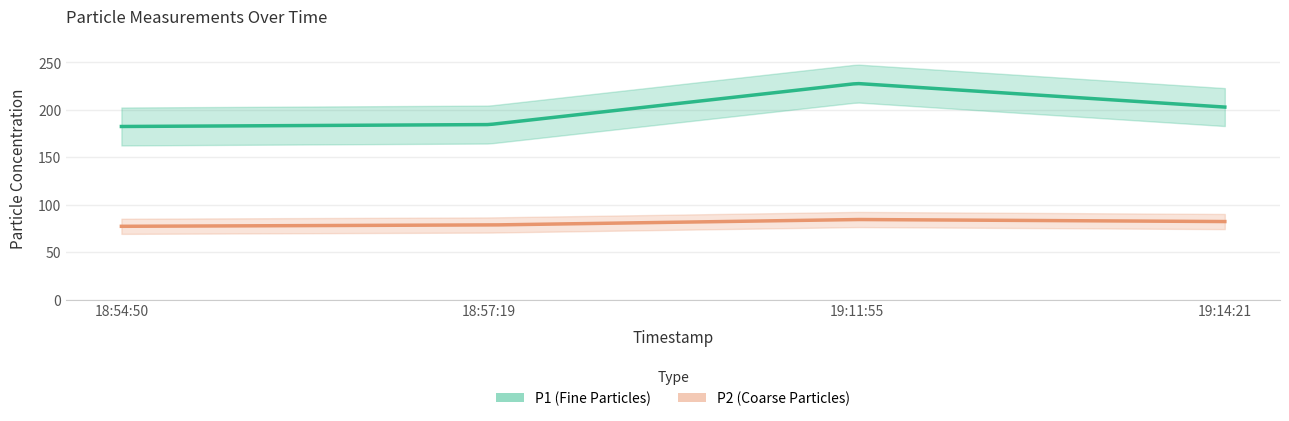

Reading left to right, list all the values displayed in this chart.

P1: 2024-03-08T18:54:50=182.4	2024-03-08T18:57:19=184.4	2024-03-08T19:11:55=227.8	2024-03-08T19:14:21=202.9
P2: 2024-03-08T18:54:50=77.2	2024-03-08T18:57:19=78.5	2024-03-08T19:11:55=84.3	2024-03-08T19:14:21=82.2